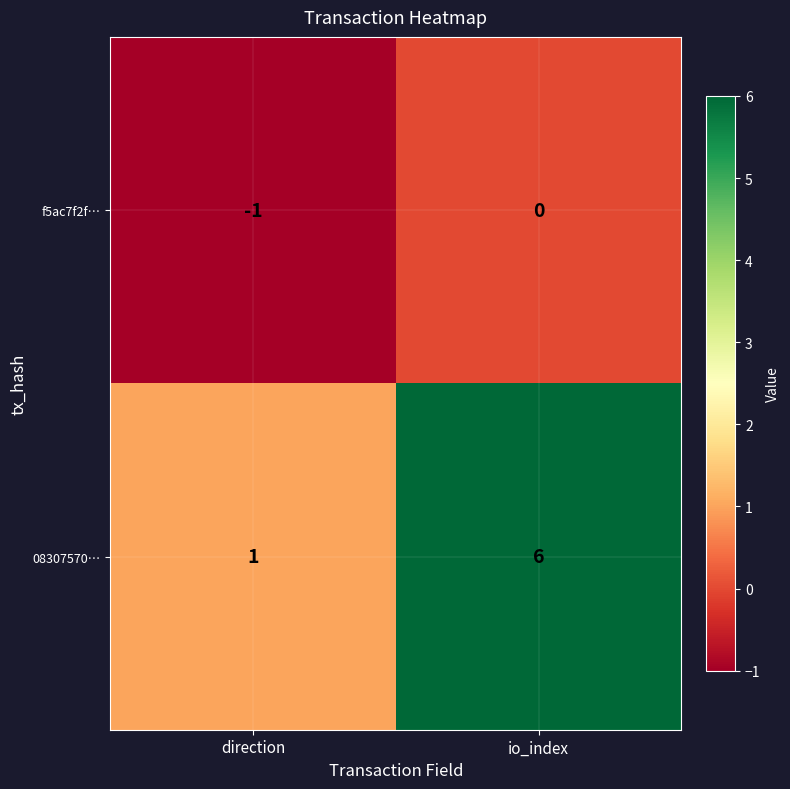

Which series has the largest range (max minus min)?

08307570…